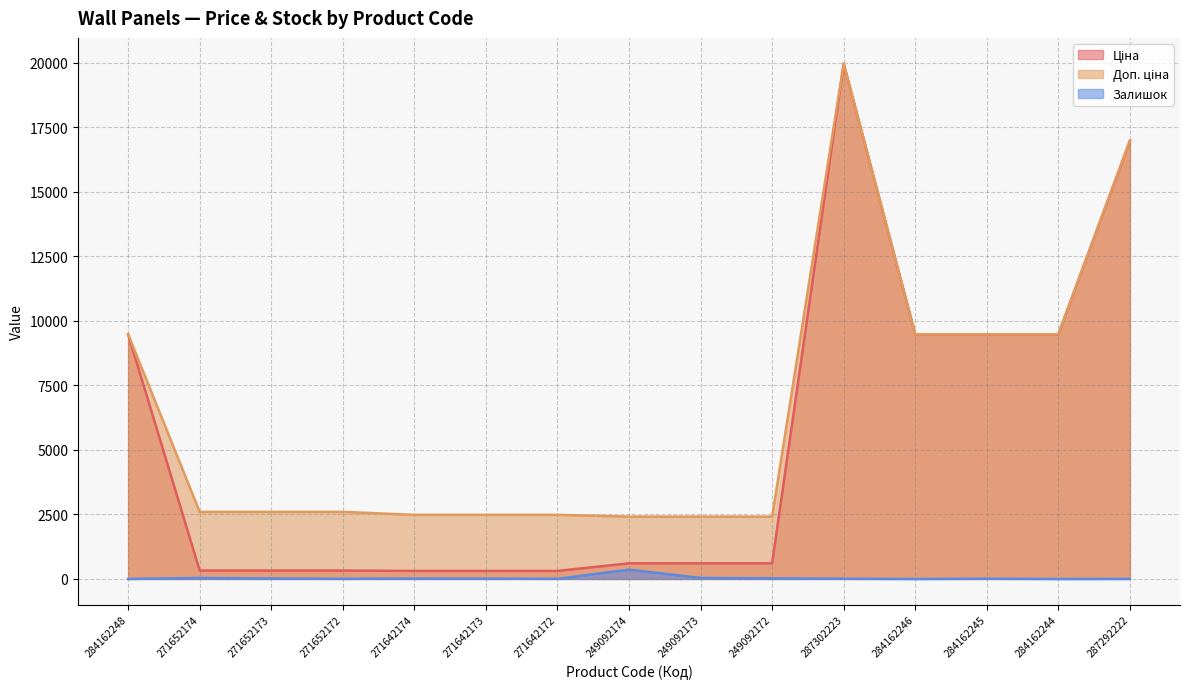

Rank the series by their average value, from lowest to highest.

Залишок, Ціна, Доп. ціна